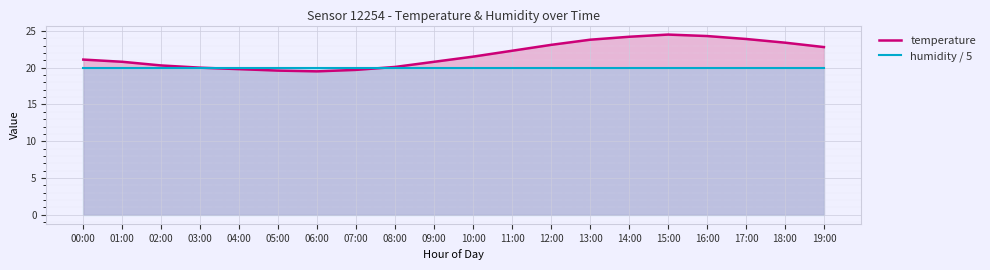

Which series ends up on top after the final intersection of humidity / 5 and temperature?

temperature